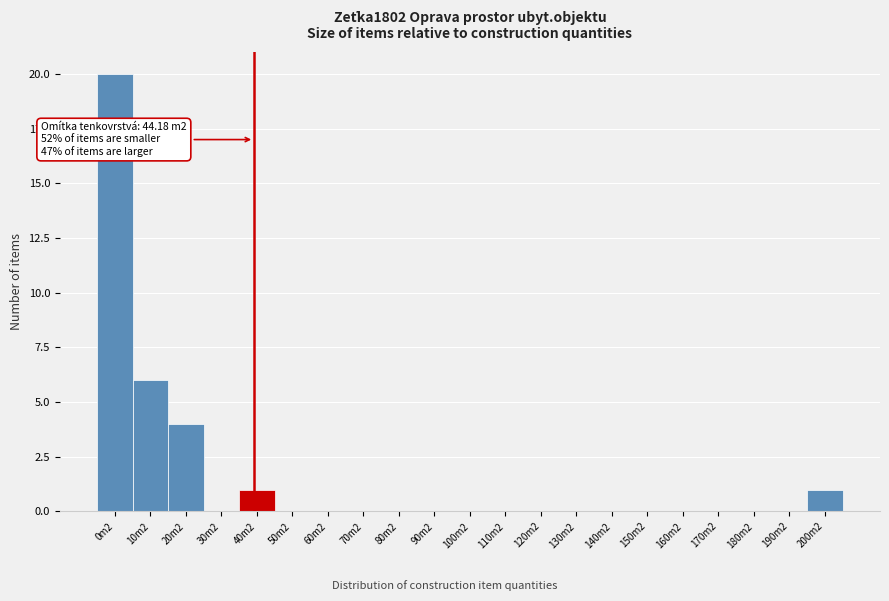

Reading right to left, list all the values displayed in this chart.

200m2=1	190m2=0	180m2=0	170m2=0	160m2=0	150m2=0	140m2=0	130m2=0	120m2=0	110m2=0	100m2=0	90m2=0	80m2=0	70m2=0	60m2=0	50m2=0	40m2=1	30m2=0	20m2=4	10m2=6	0m2=20